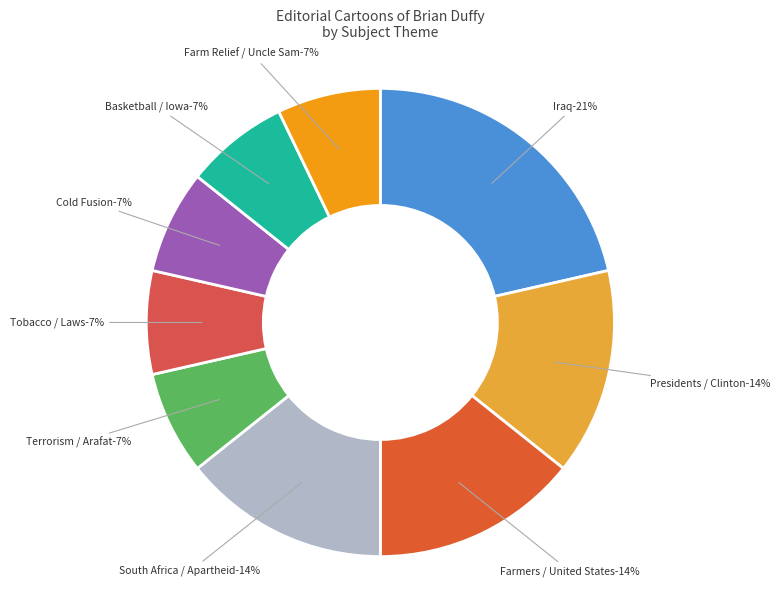

What percentage is NOT represented by Cold Fusion?

92.9%